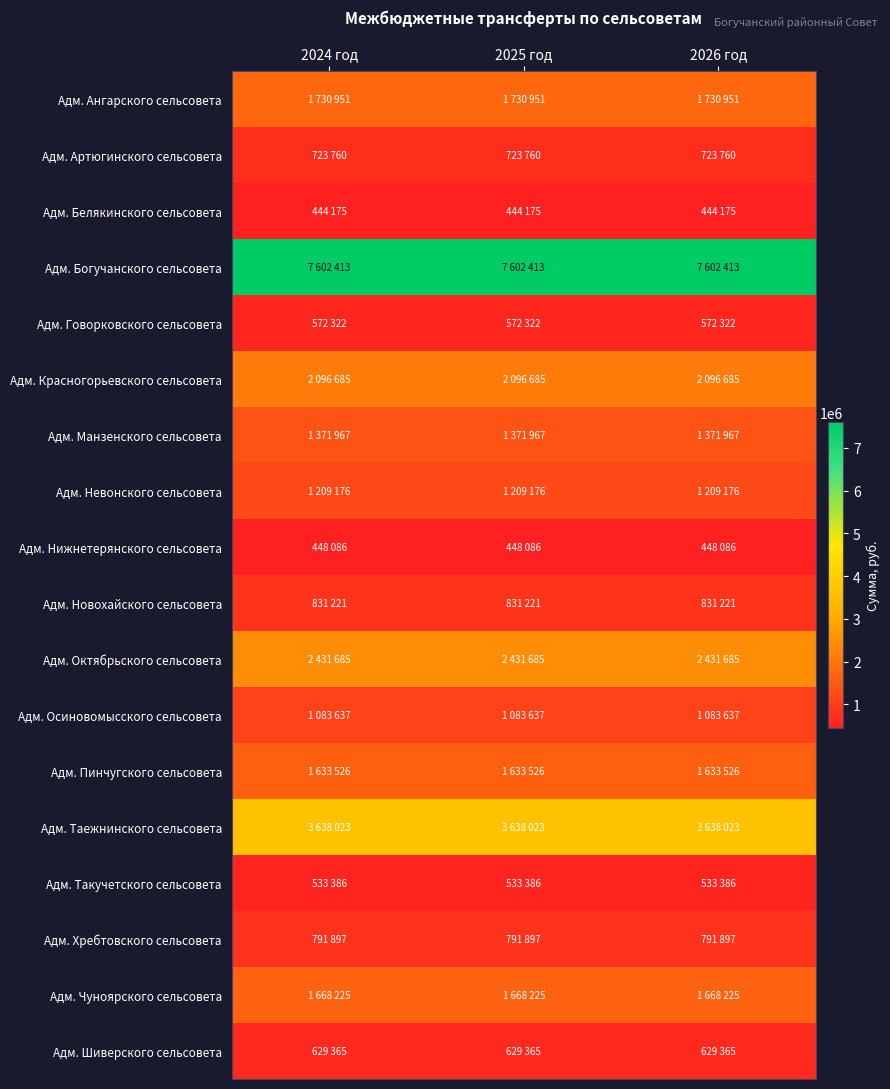

Reading left to right, extract all data points from this chart.

Адм. Ангарского сельсовета: 2024 год=1730951	2025 год=1730951	2026 год=1730951
Адм. Артюгинского сельсовета: 2024 год=723760	2025 год=723760	2026 год=723760
Адм. Белякинского сельсовета: 2024 год=444175	2025 год=444175	2026 год=444175
Адм. Богучанского сельсовета: 2024 год=7602413	2025 год=7602413	2026 год=7602413
Адм. Говорковского сельсовета: 2024 год=572322	2025 год=572322	2026 год=572322
Адм. Красногорьевского сельсовета: 2024 год=2096685	2025 год=2096685	2026 год=2096685
Адм. Манзенского сельсовета: 2024 год=1371967	2025 год=1371967	2026 год=1371967
Адм. Невонского сельсовета: 2024 год=1209176	2025 год=1209176	2026 год=1209176
Адм. Нижнетерянского сельсовета: 2024 год=448086	2025 год=448086	2026 год=448086
Адм. Новохайского сельсовета: 2024 год=831221	2025 год=831221	2026 год=831221
Адм. Октябрьского сельсовета: 2024 год=2431685	2025 год=2431685	2026 год=2431685
Адм. Осиновомысского сельсовета: 2024 год=1083637	2025 год=1083637	2026 год=1083637
Адм. Пинчугского сельсовета: 2024 год=1633526	2025 год=1633526	2026 год=1633526
Адм. Таежнинского сельсовета: 2024 год=3638023	2025 год=3638023	2026 год=3638023
Адм. Такучетского сельсовета: 2024 год=533386	2025 год=533386	2026 год=533386
Адм. Хребтовского сельсовета: 2024 год=791897	2025 год=791897	2026 год=791897
Адм. Чуноярского сельсовета: 2024 год=1668225	2025 год=1668225	2026 год=1668225
Адм. Шиверского сельсовета: 2024 год=629365	2025 год=629365	2026 год=629365